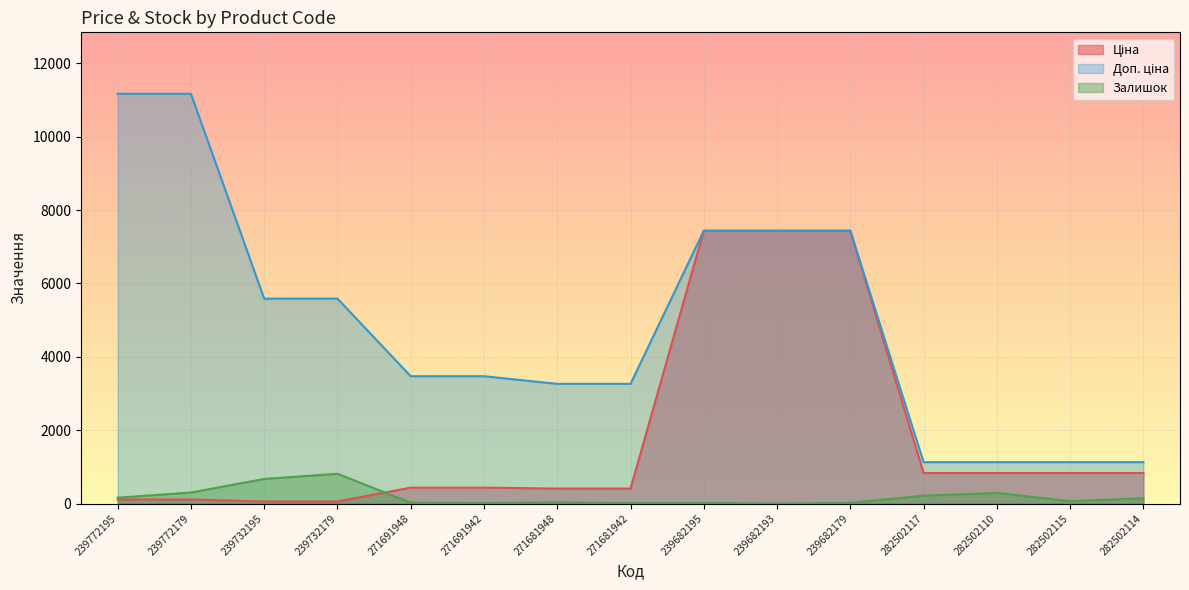

What is the difference between the maximum and minimum values in the Доп. ціна series?

10041.0